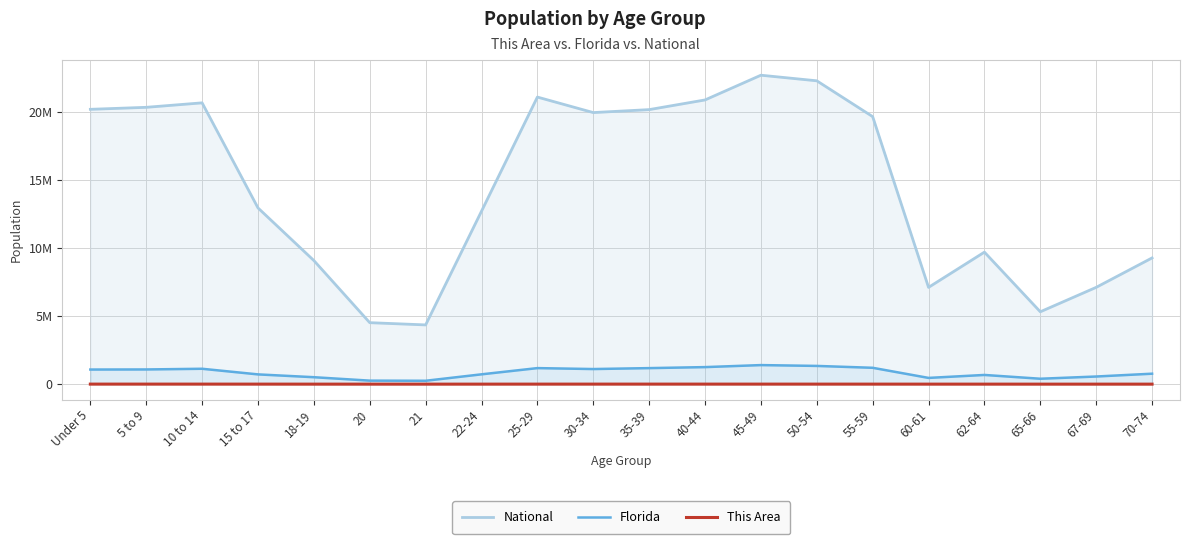

True or false: Florida and National cross at least once.

False